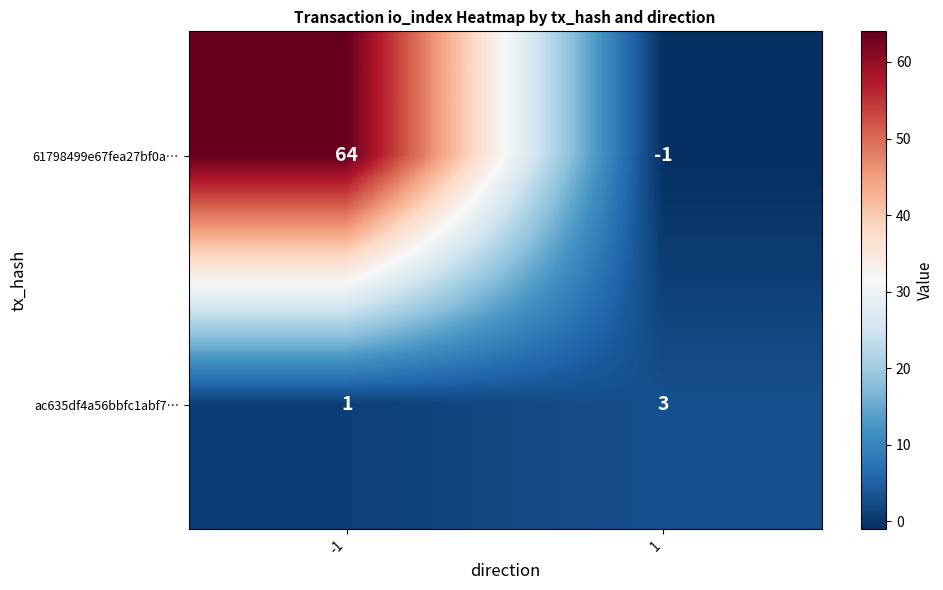

At which category is the sum across all series the highest?

-1